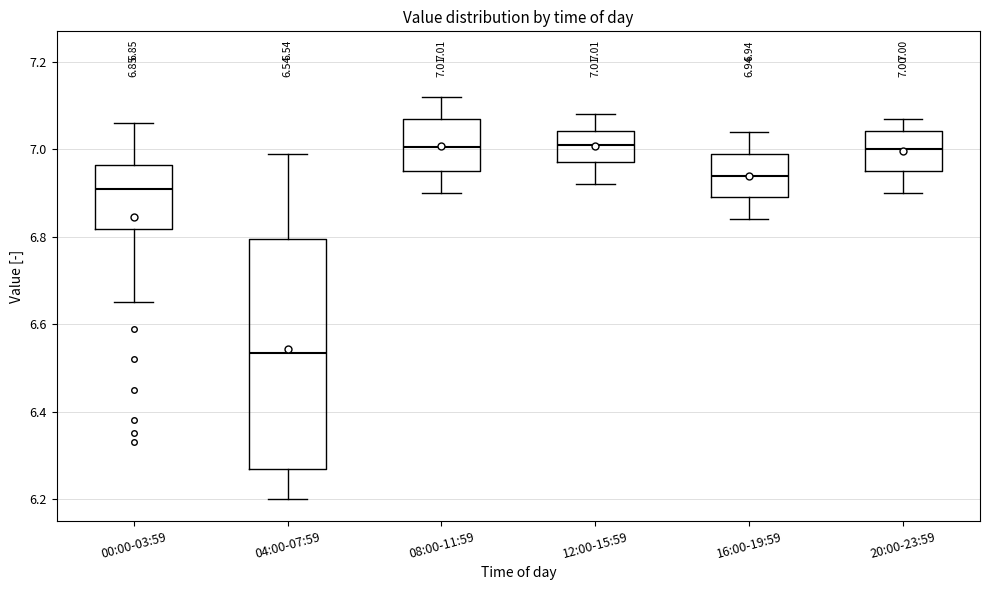

Which box has the lowest median line?

04:00-07:59